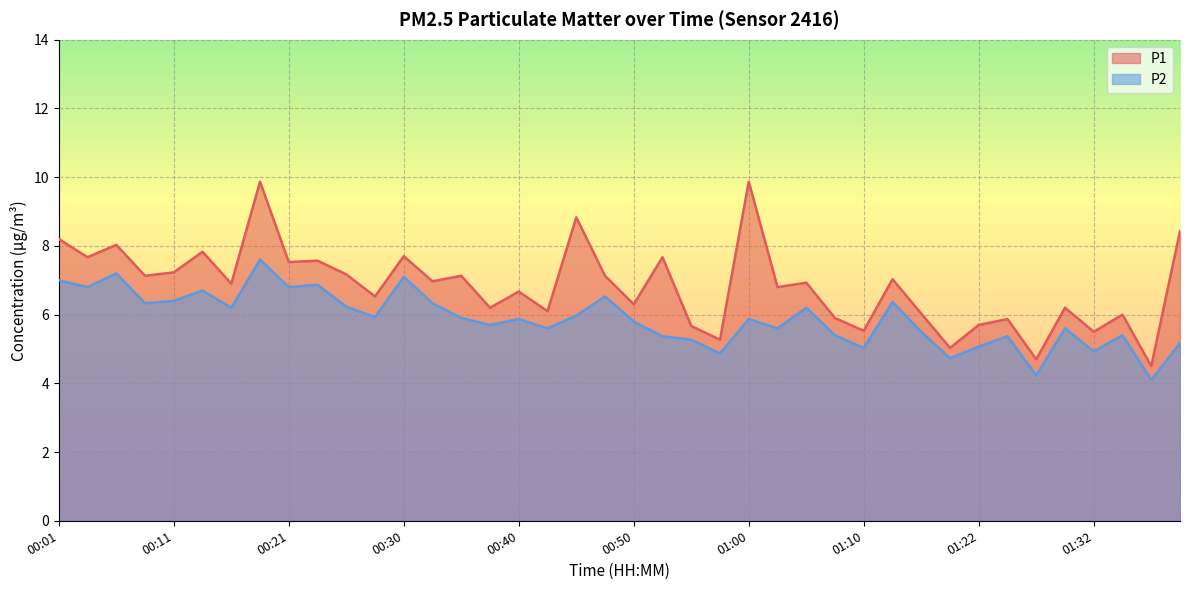

What are all the series names shown in the legend?

P1, P2